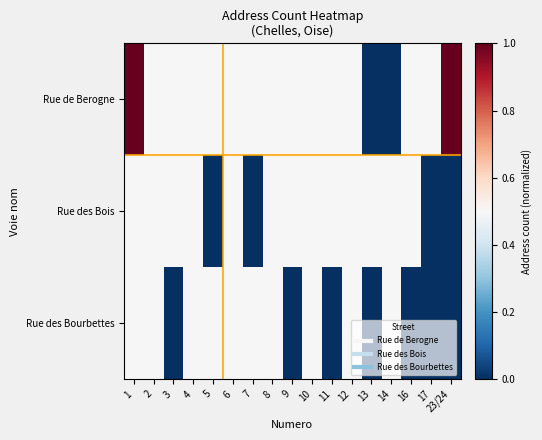

Reading left to right, what are all the values shown in this chart?

Rue de Berogne: 1=1.0	2=0.5	3=0.5	4=0.5	5=0.5	6=0.5	7=0.5	8=0.5	9=0.5	10=0.5	11=0.5	12=0.5	13=0.0	14=0.0	16=0.5	17=0.5	23/24=1.0
Rue des Bois: 1=0.5	2=0.5	3=0.5	4=0.5	5=0.0	6=0.5	7=0.0	8=0.5	9=0.5	10=0.5	11=0.5	12=0.5	13=0.5	14=0.5	16=0.5	17=0.0	23/24=0.0
Rue des Bourbettes: 1=0.5	2=0.5	3=0.0	4=0.5	5=0.5	6=0.5	7=0.5	8=0.5	9=0.0	10=0.5	11=0.0	12=0.5	13=0.0	14=0.5	16=0.0	17=0.0	23/24=0.0